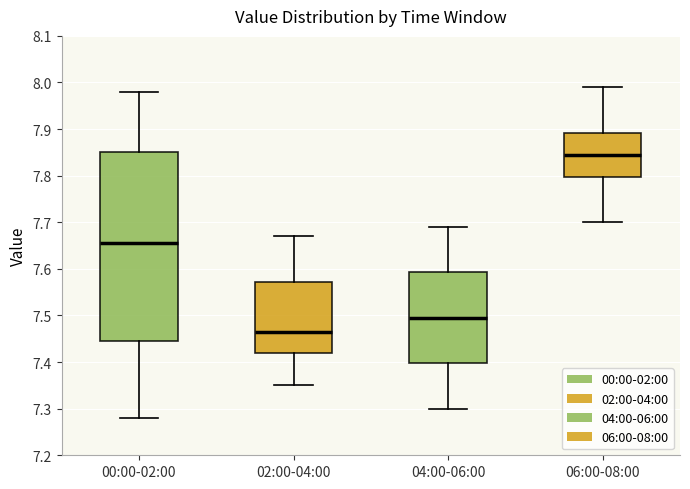

Where does the upper whisker of the box for 04:00-06:00 end on the y-axis? The values are not printed on the chart, so give them approximately, as read against the axis.

7.69